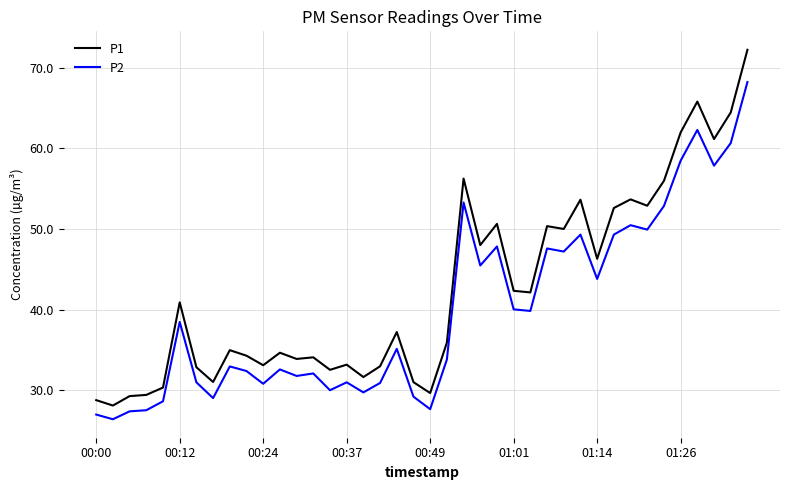

True or false: P2 and P1 cross at least once.

False